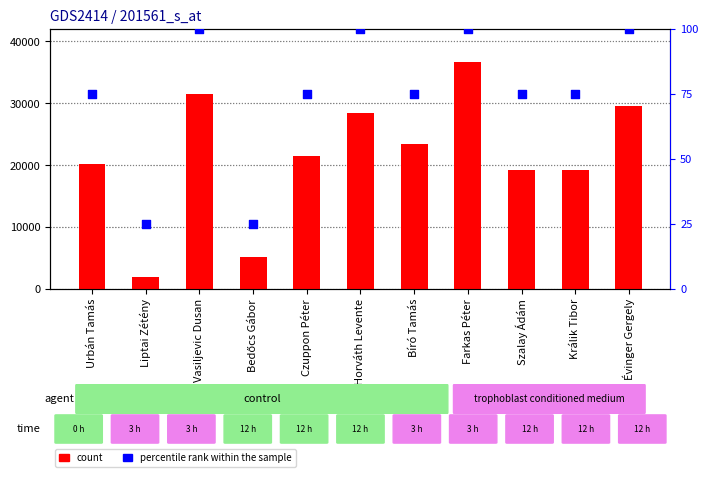

Which series has the largest Y range (max minus min)?

count